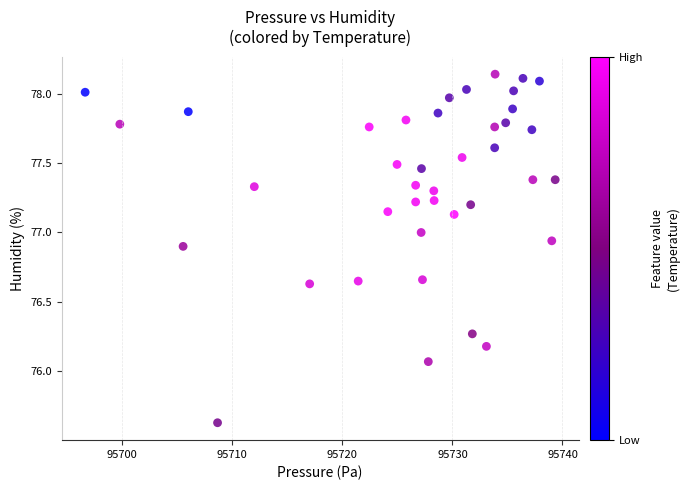

What is the range of X values (max minus min)?

42.7